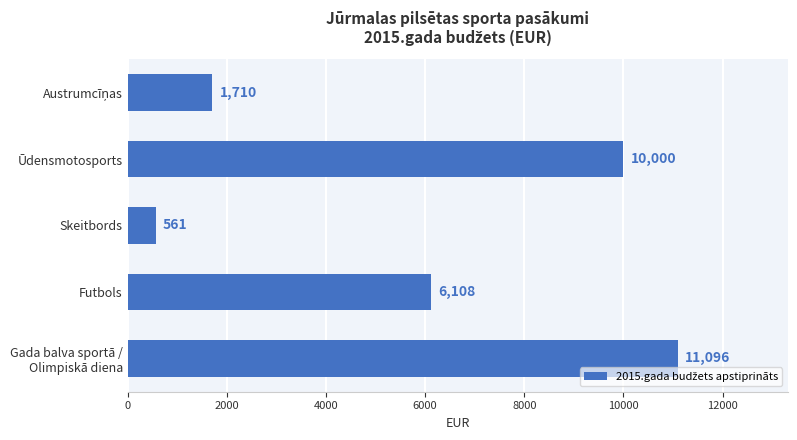

Approximately how many times larger is the value at Futbols compared to Gada balva sportā / Olimpiskā diena?

0.6